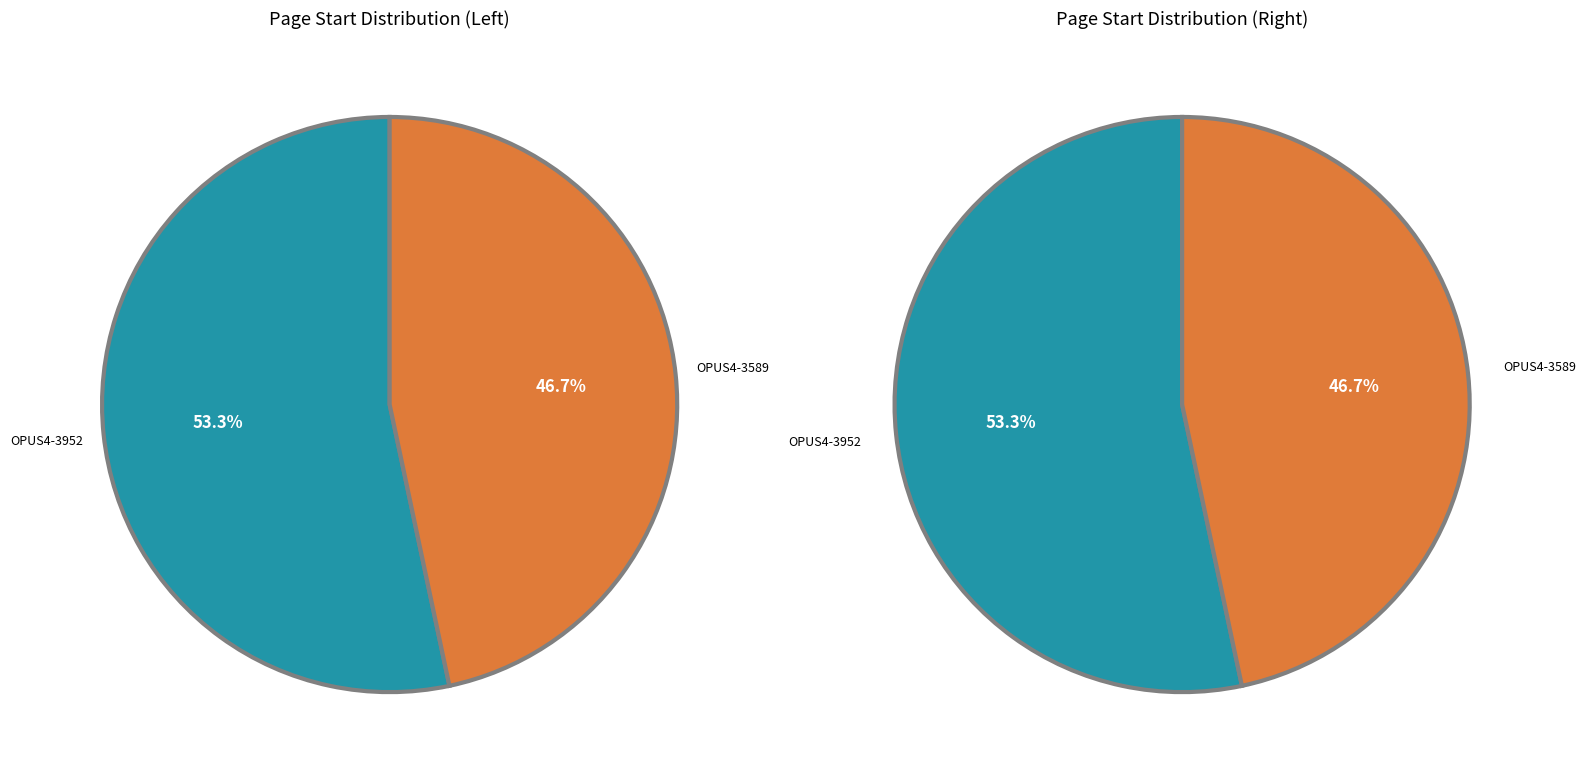

To the nearest percent, what is the difference between the OPUS4-3589 and OPUS4-3952 slice percentages?

7%